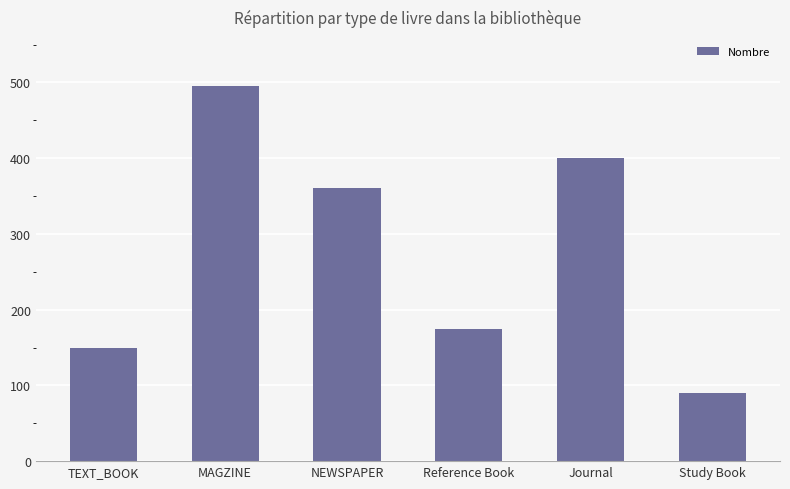

Reading left to right, transcribe all the data shown in this chart.

150	495	360	175	400	90